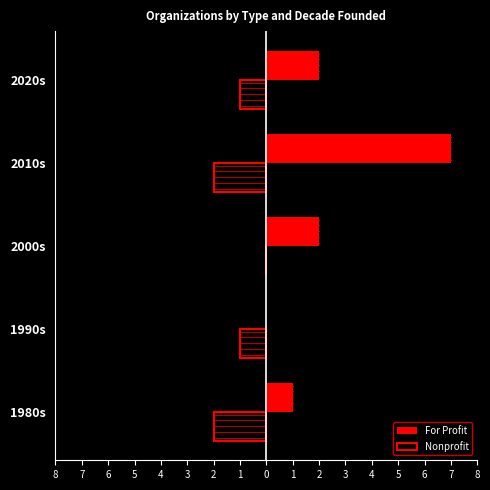

At how many categories does at least one series exceed -1?

5